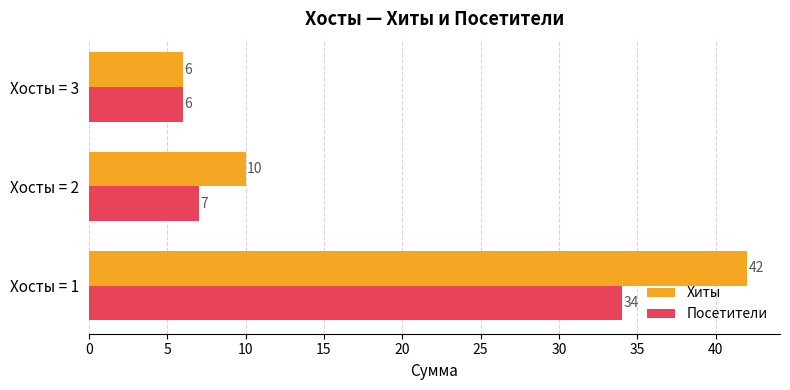

What is the difference between the maximum and minimum values in the Хиты series?

36